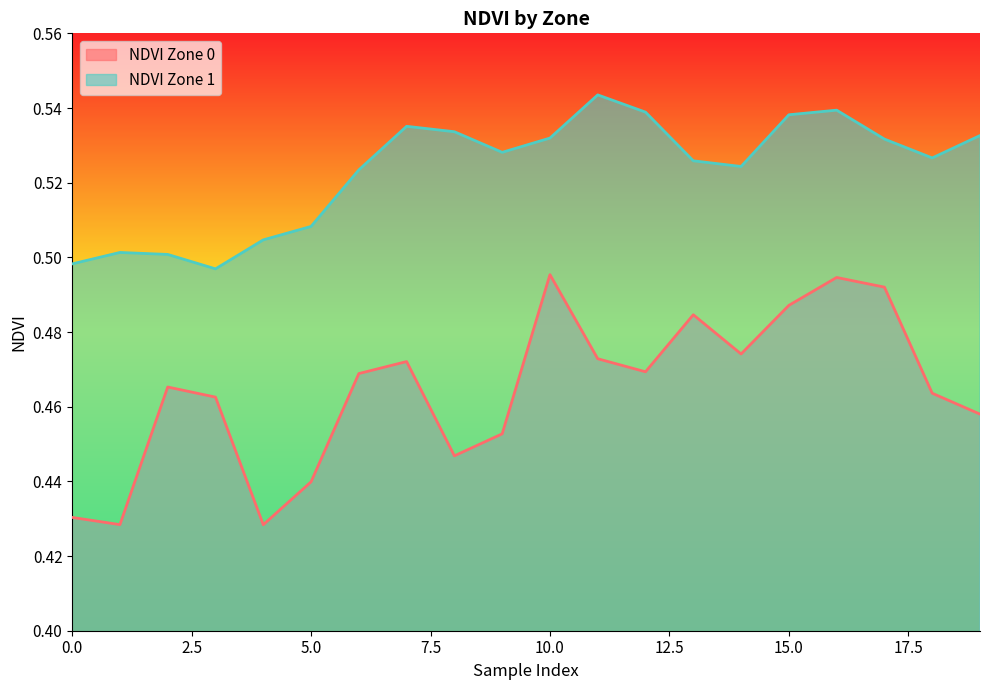

Does the chart have visible grid lines?

No